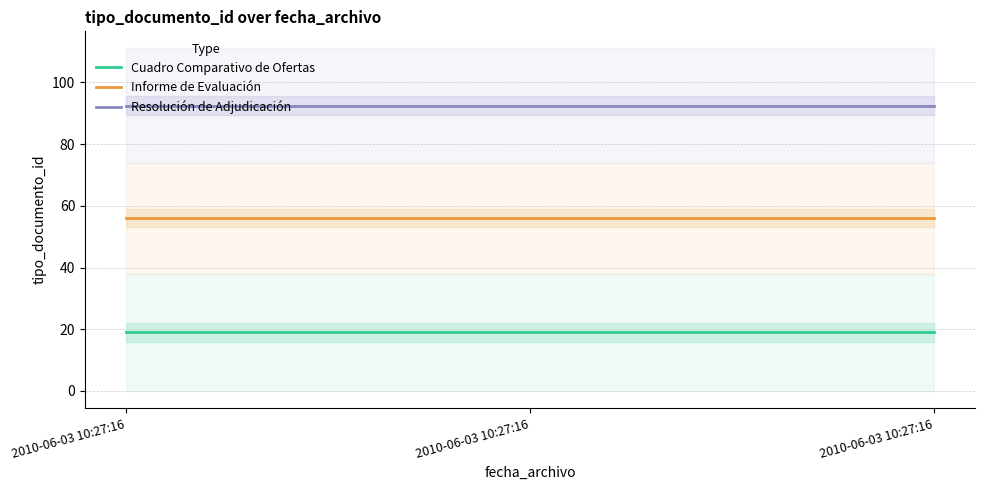

What is the approximate value of Resolución de Adjudicación at 2010-06-03 10:27:16?

92.5